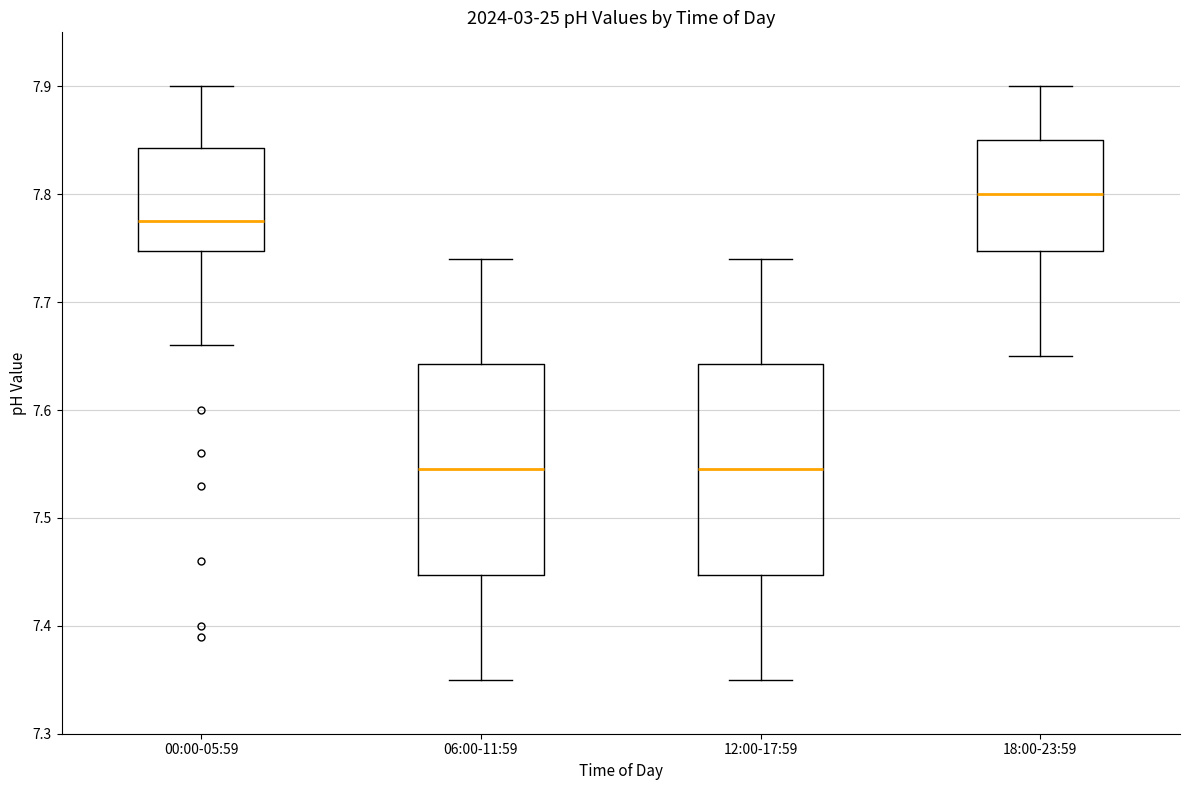

Where does the median line of the box for 18:00-23:59 sit on the y-axis? The values are not printed on the chart, so give them approximately, as read against the axis.

7.80